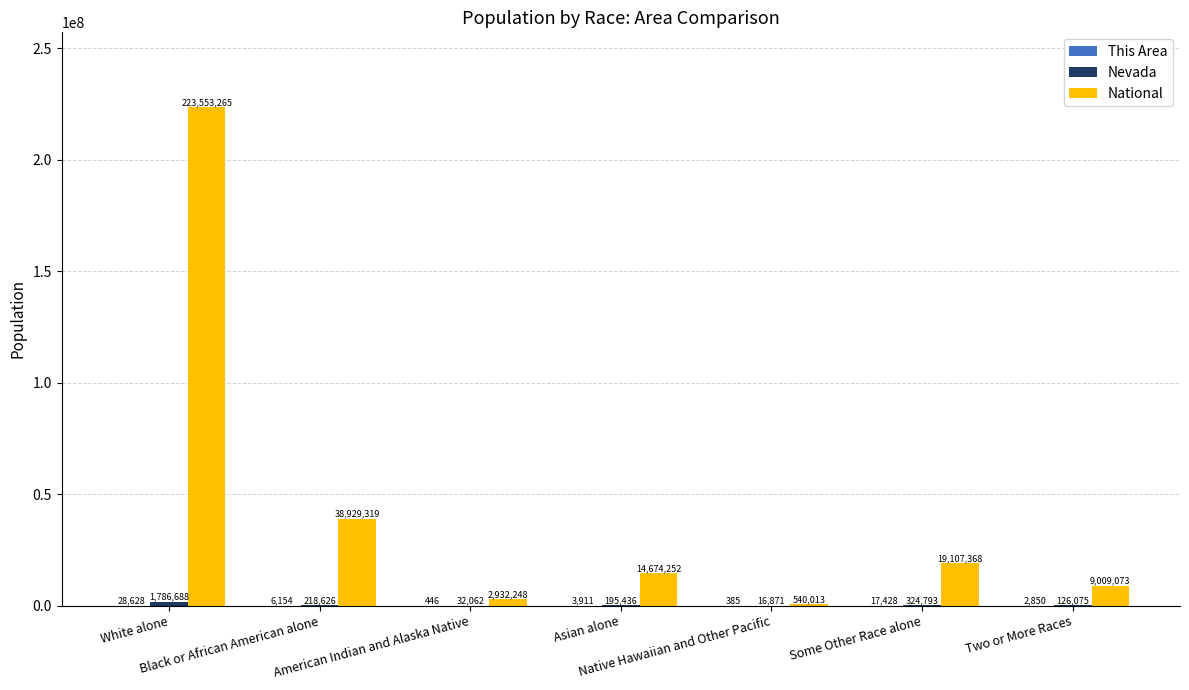

What is the average value of the National series?

44106505